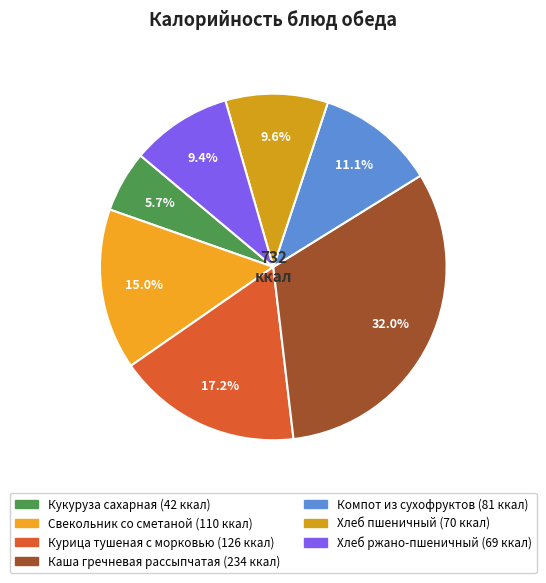

To the nearest percent, what is the difference between the Свекольник со сметаной and Компот из сухофруктов slice percentages?

4%